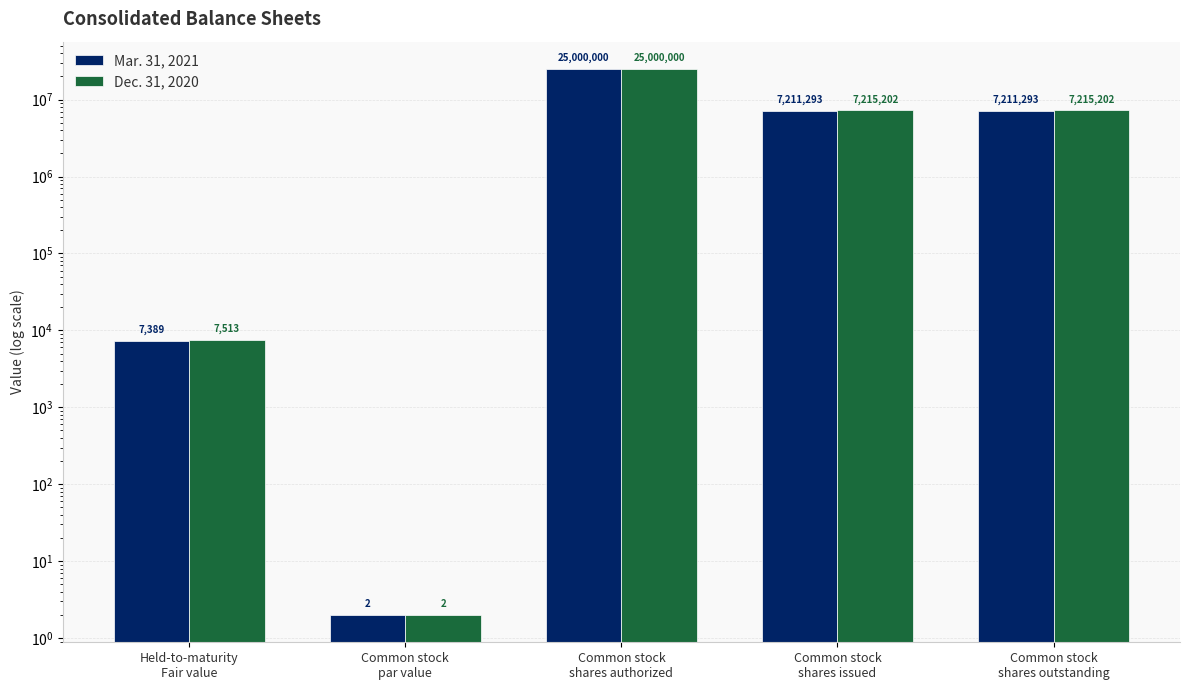

What is the label of the 2nd bar from the left?

Common stock
par value